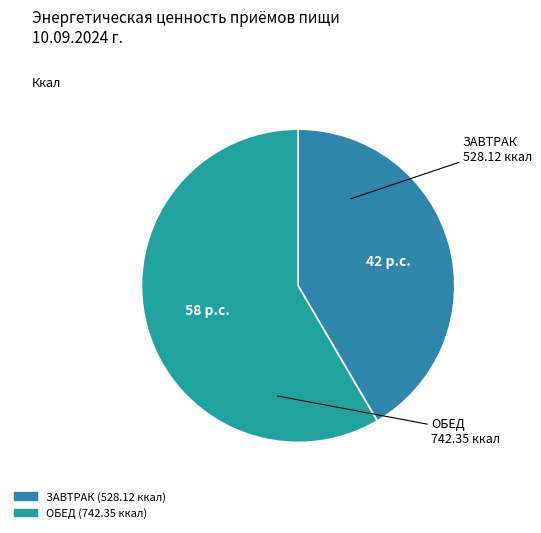

What is the majority slice?

ОБЕД